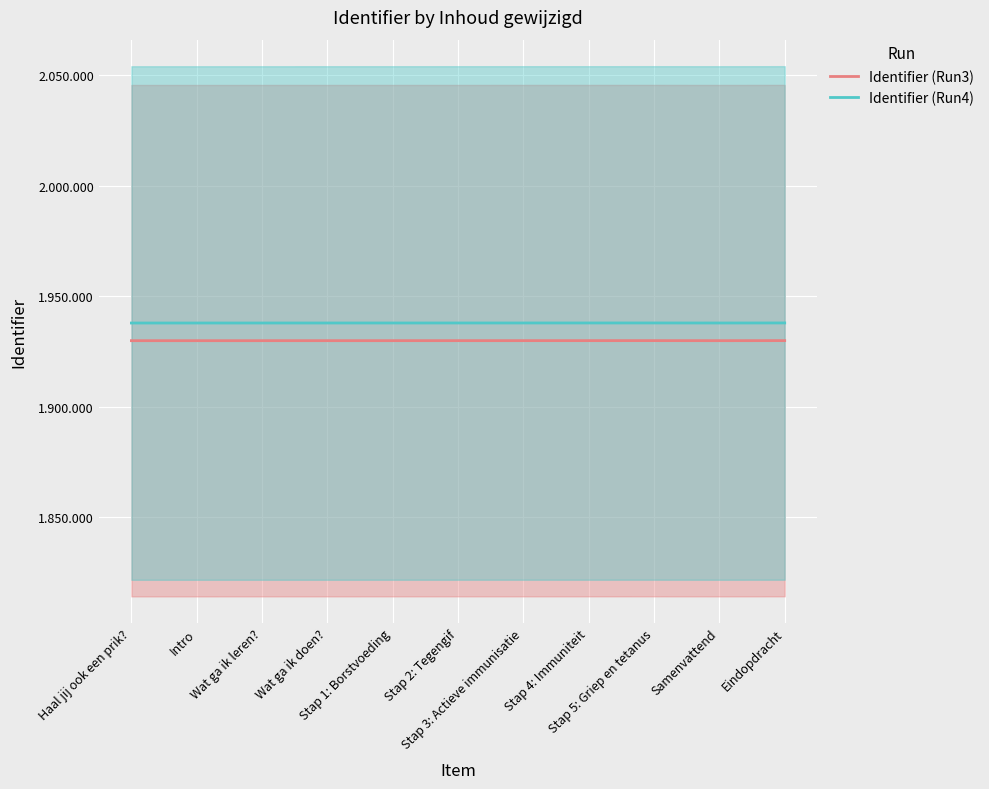

What is the total value across all series at Wat ga ik doen??

3867716